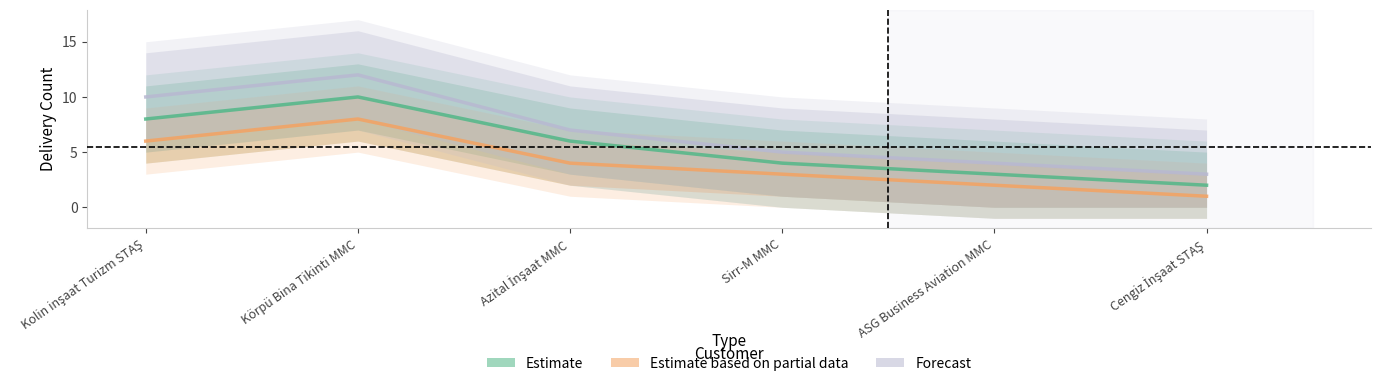

Reading left to right, transcribe all the data shown in this chart.

Estimate: 8	10	6	4	3	2
Estimate based on partial data: 6	8	4	3	2	1
Forecast: 10	12	7	5	4	3